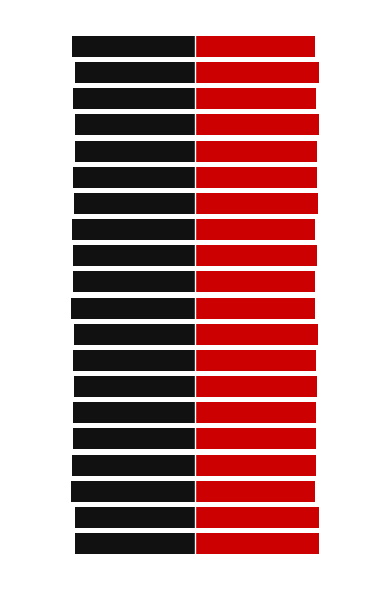

Reading left to right, transcribe all the data shown in this chart.

col_4: 0=2.0	1=2.0	2=1.9	3=2.0	4=2.0	5=2.0	6=2.0	7=2.0	8=2.0	9=1.9	10=2.0	11=2.0	12=1.9	13=2.0	14=2.0	15=2.0	16=2.0	17=2.0	18=2.0	19=1.9
col_5: 0=-1.9	1=-1.9	2=-2.0	3=-2.0	4=-2.0	5=-2.0	6=-2.0	7=-2.0	8=-2.0	9=-2.0	10=-2.0	11=-2.0	12=-2.0	13=-2.0	14=-2.0	15=-2.0	16=-2.0	17=-2.0	18=-2.0	19=-2.0